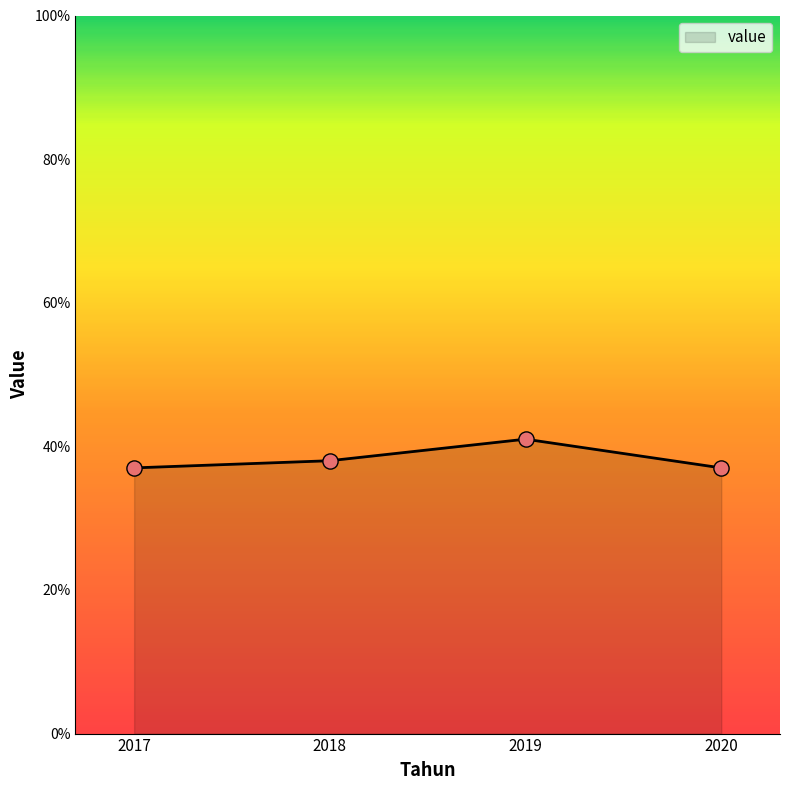

What is the change in value from 2017 to 2019?

+4